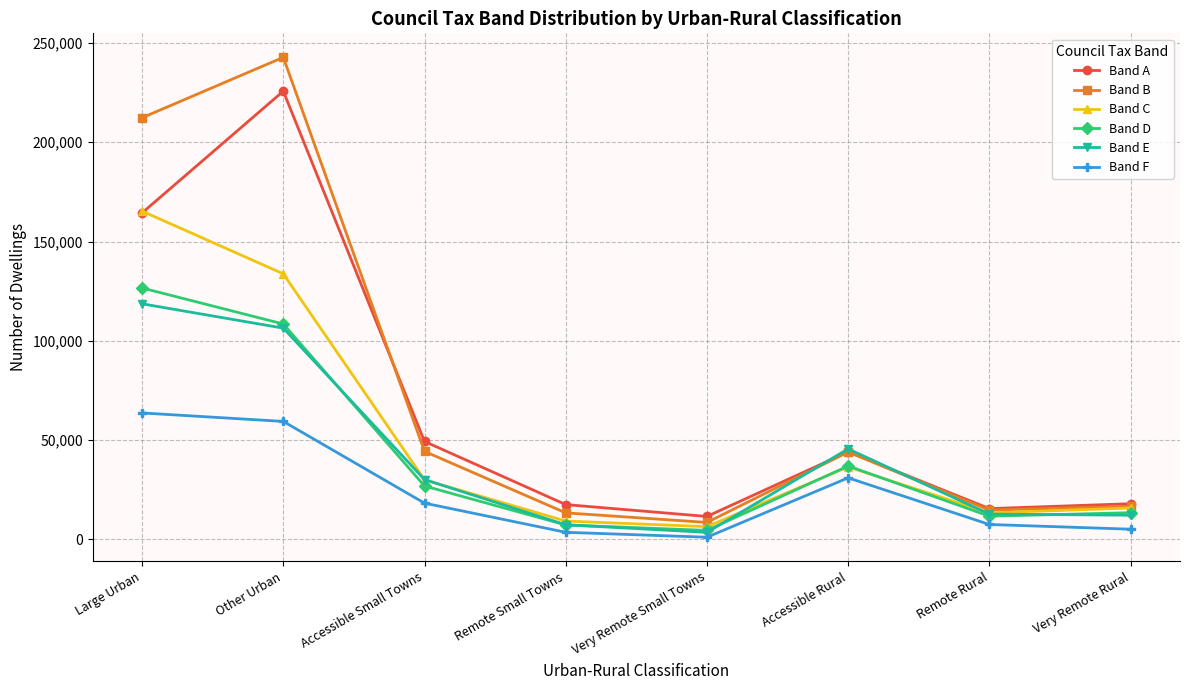

Does the chart display data point markers on the line(s)?

Yes